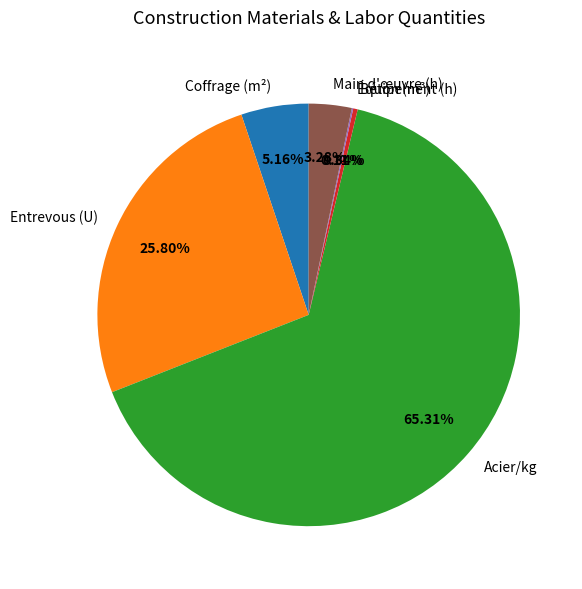

Is the sum of Main d'œuvre (h) and Coffrage (m²) greater than half?

No